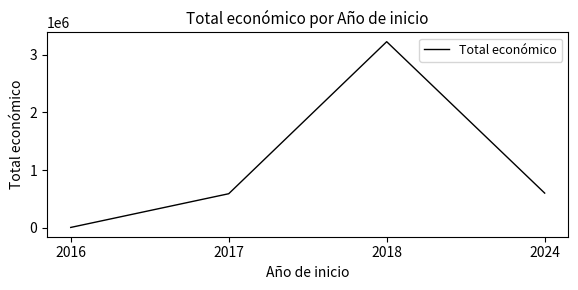

At which category does the data reach its first local peak?

2018